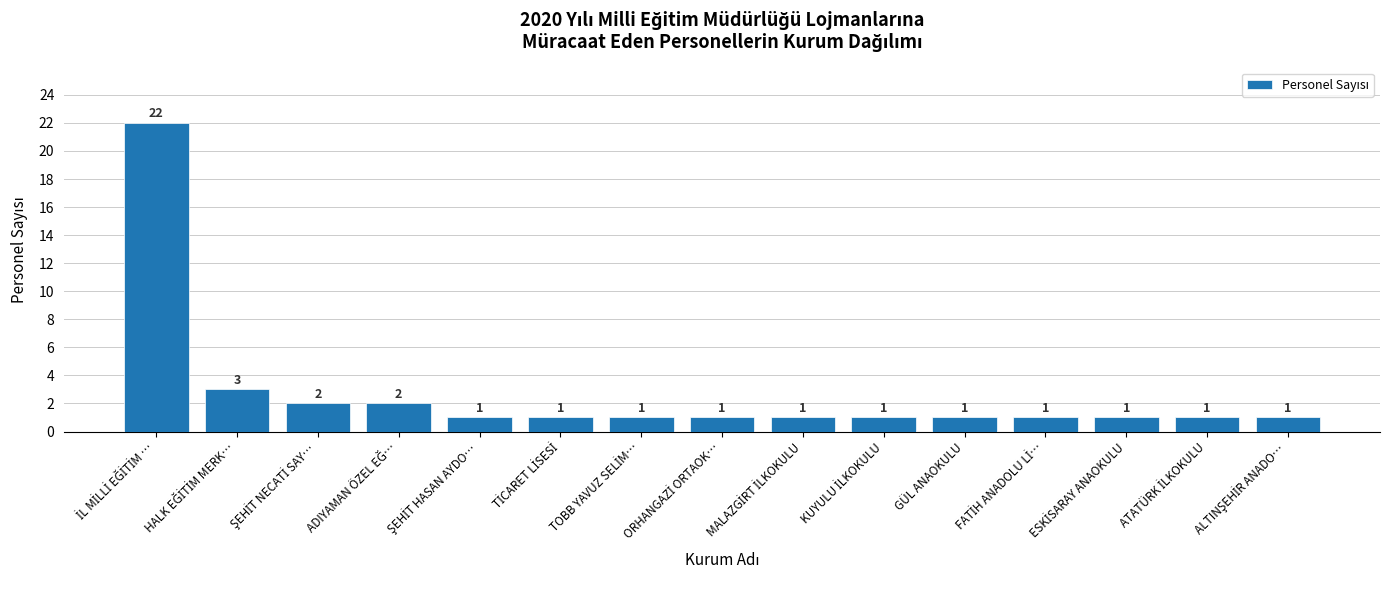

What is the difference between the maximum and minimum values?

21